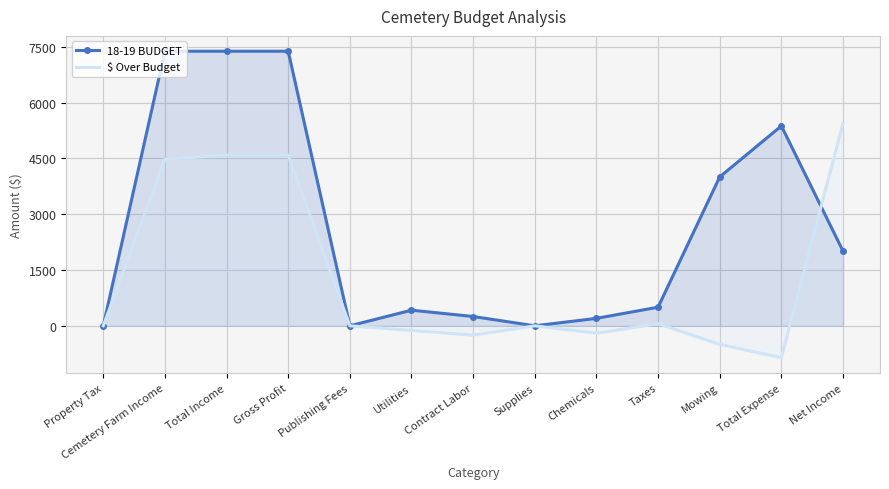

What is the sum of all $ Over Budget values?

17217.3